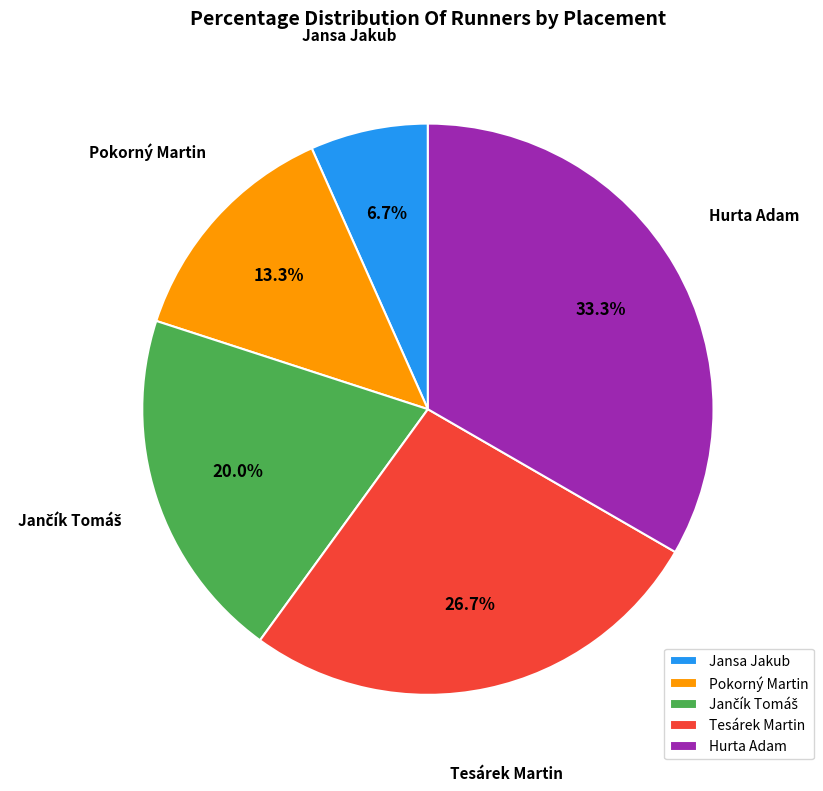

Does Tesárek Martin account for over 50% of the chart?

No